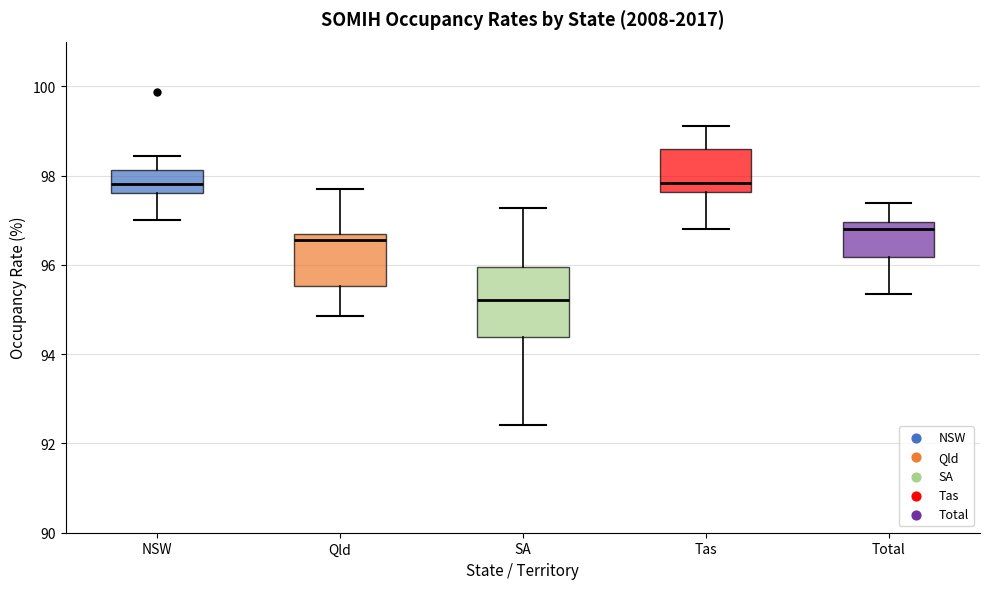

Which box's median line is the lowest?

SA